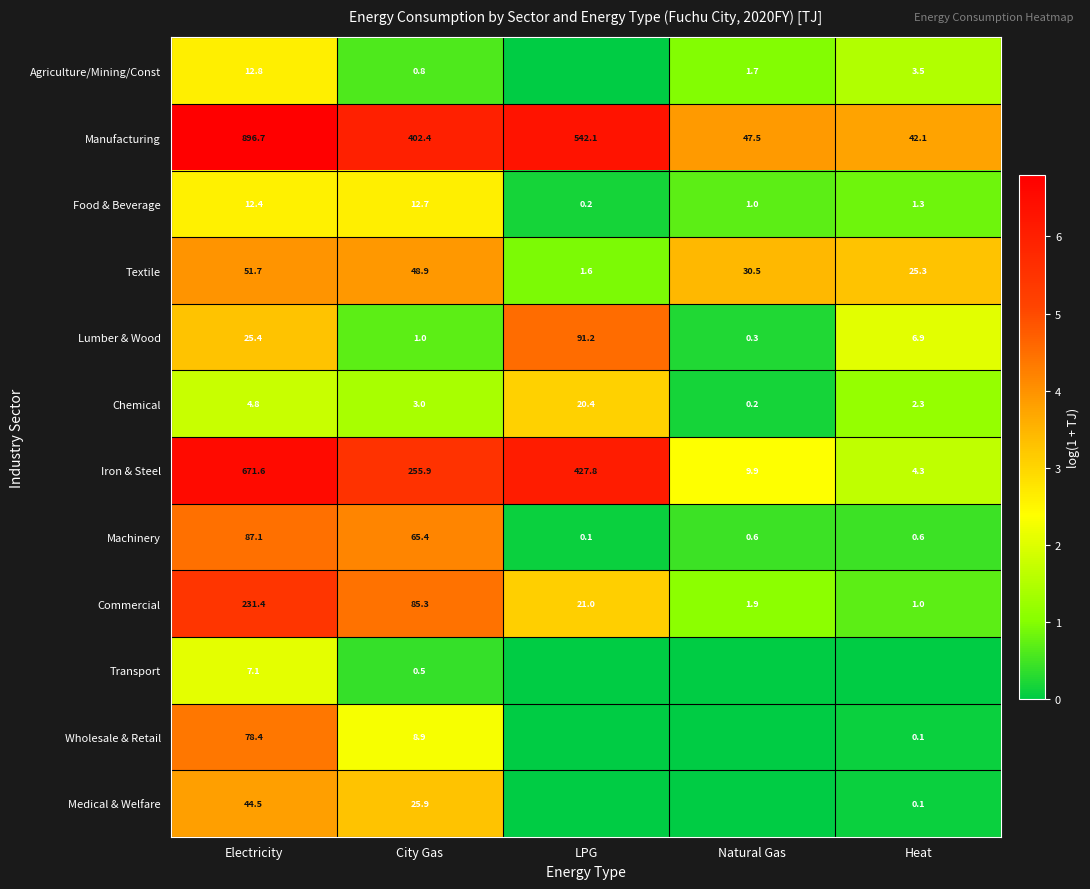

How many values in the Iron & Steel series exceed 255?

3